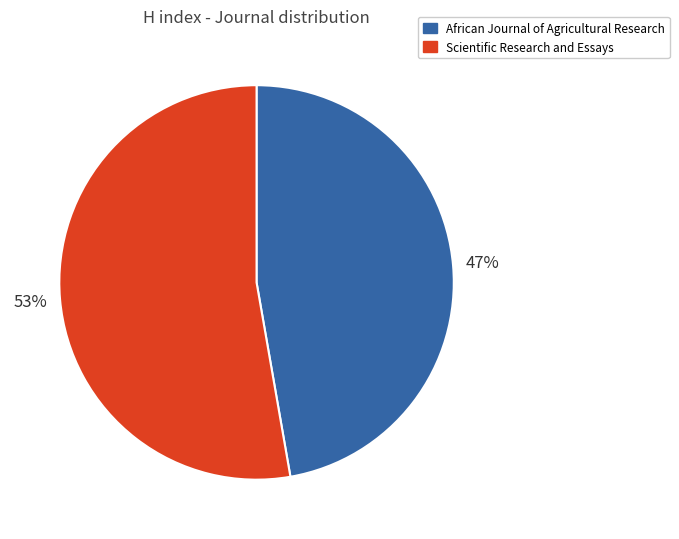

Is it true that Scientific Research and Essays is 53% of the pie?

True